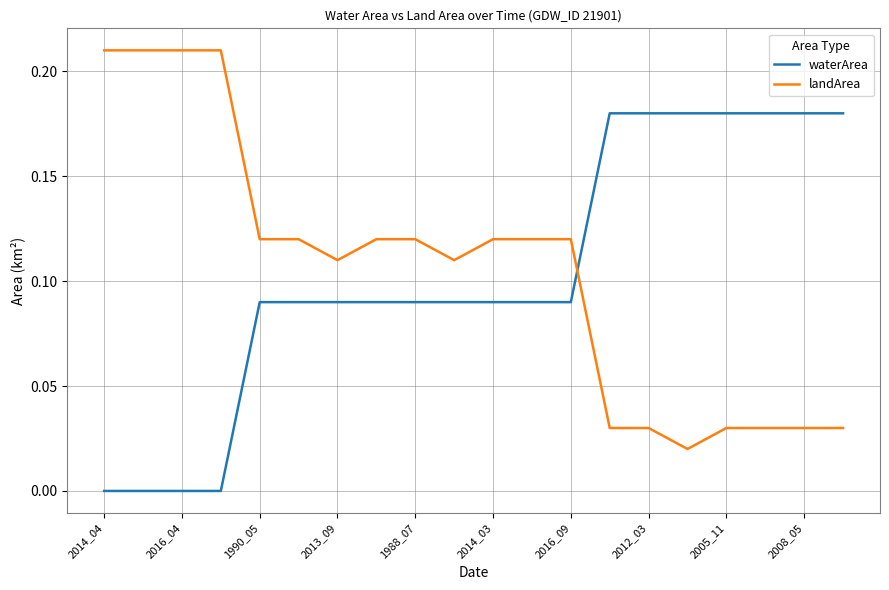

What are all the series names shown in the legend?

waterArea, landArea